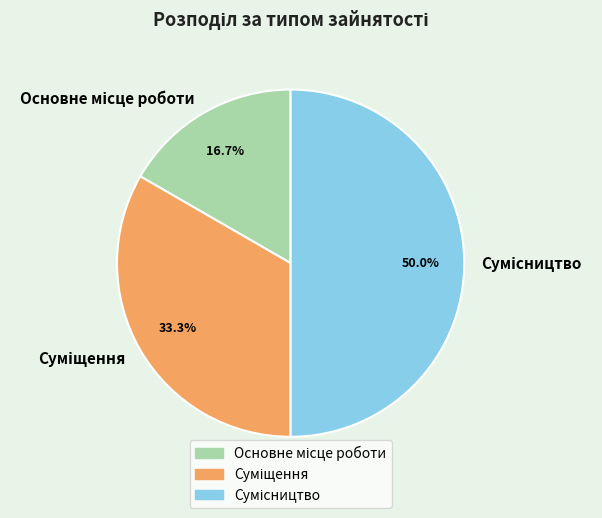

Which category has the biggest portion of the pie?

Сумісництво